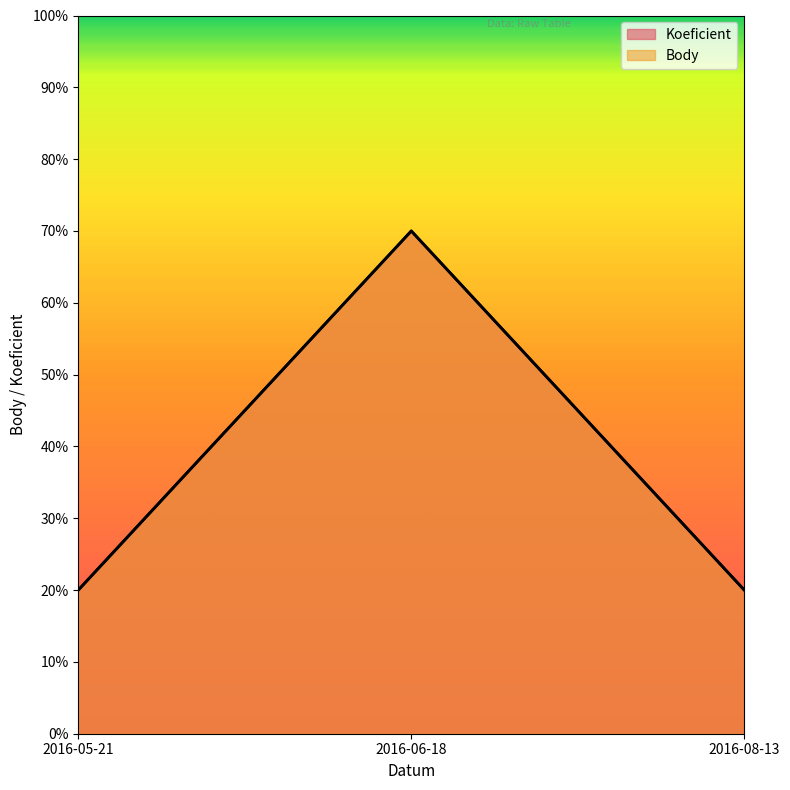

At which label does Koeficient reach its peak?

2016-06-18